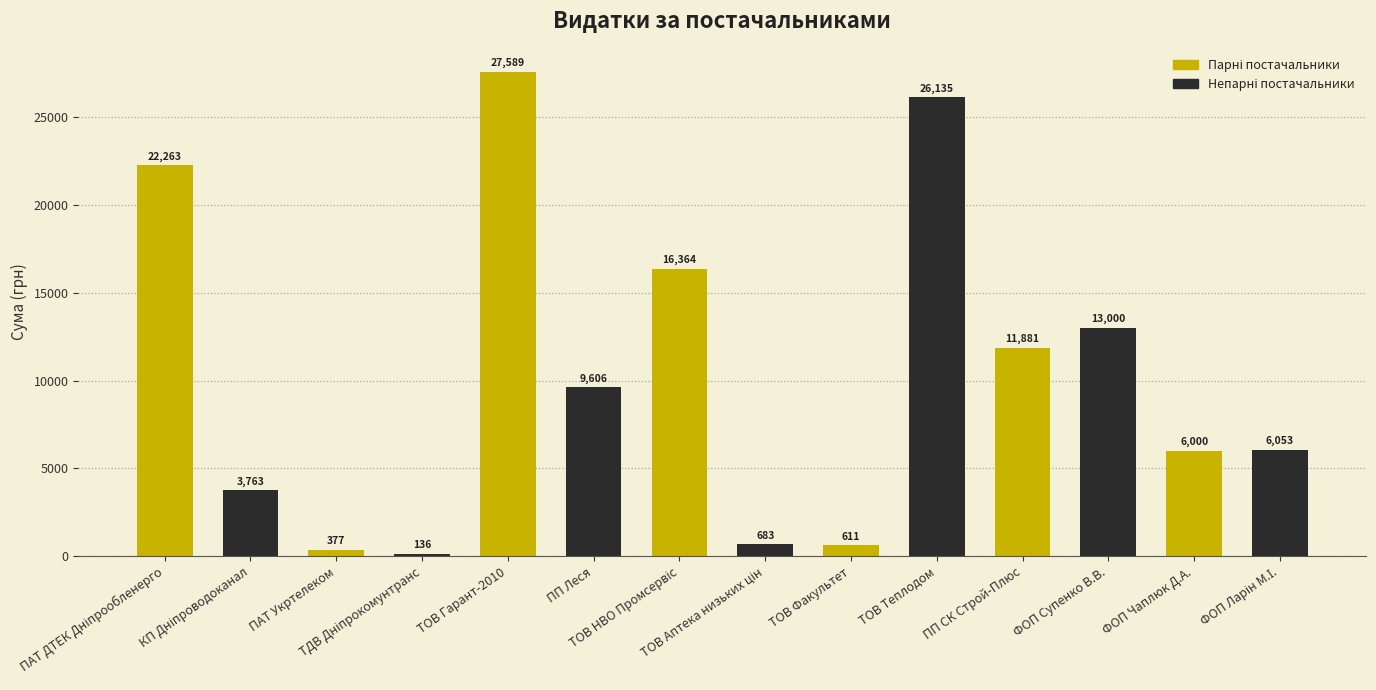

What is the change in value from ТОВ Гарант-2010 to ПП Леся?

-17982.6